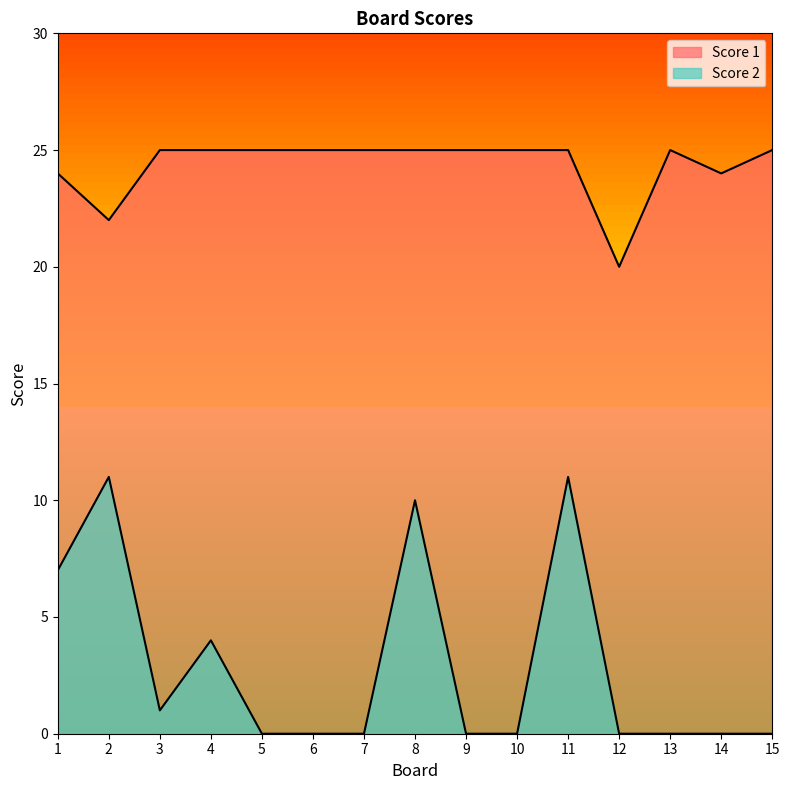

Between 8 and 10, which is larger?

8